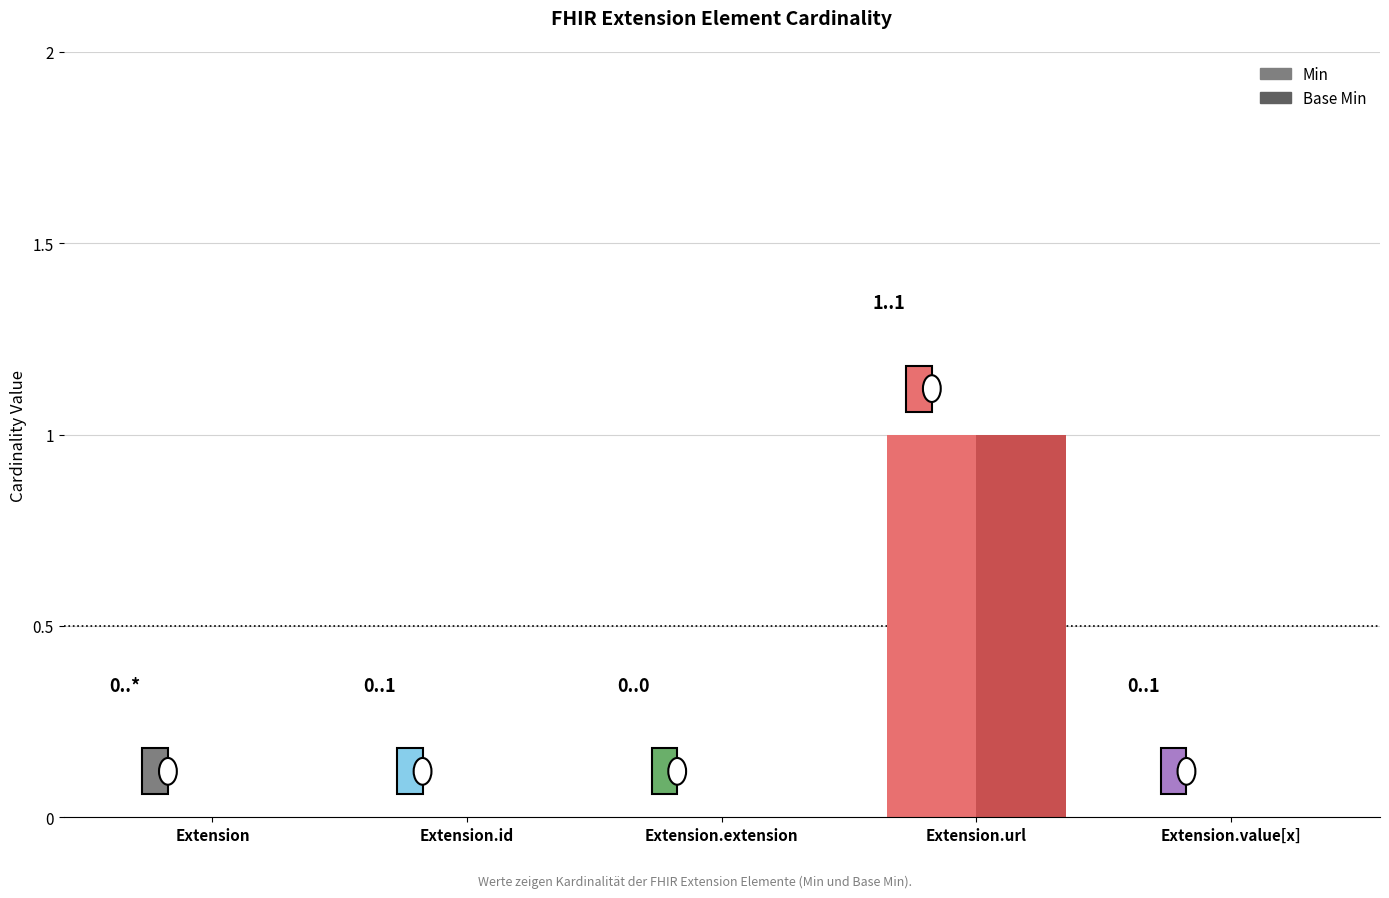

True or false: Base Min has a value of 1 at Extension.

False